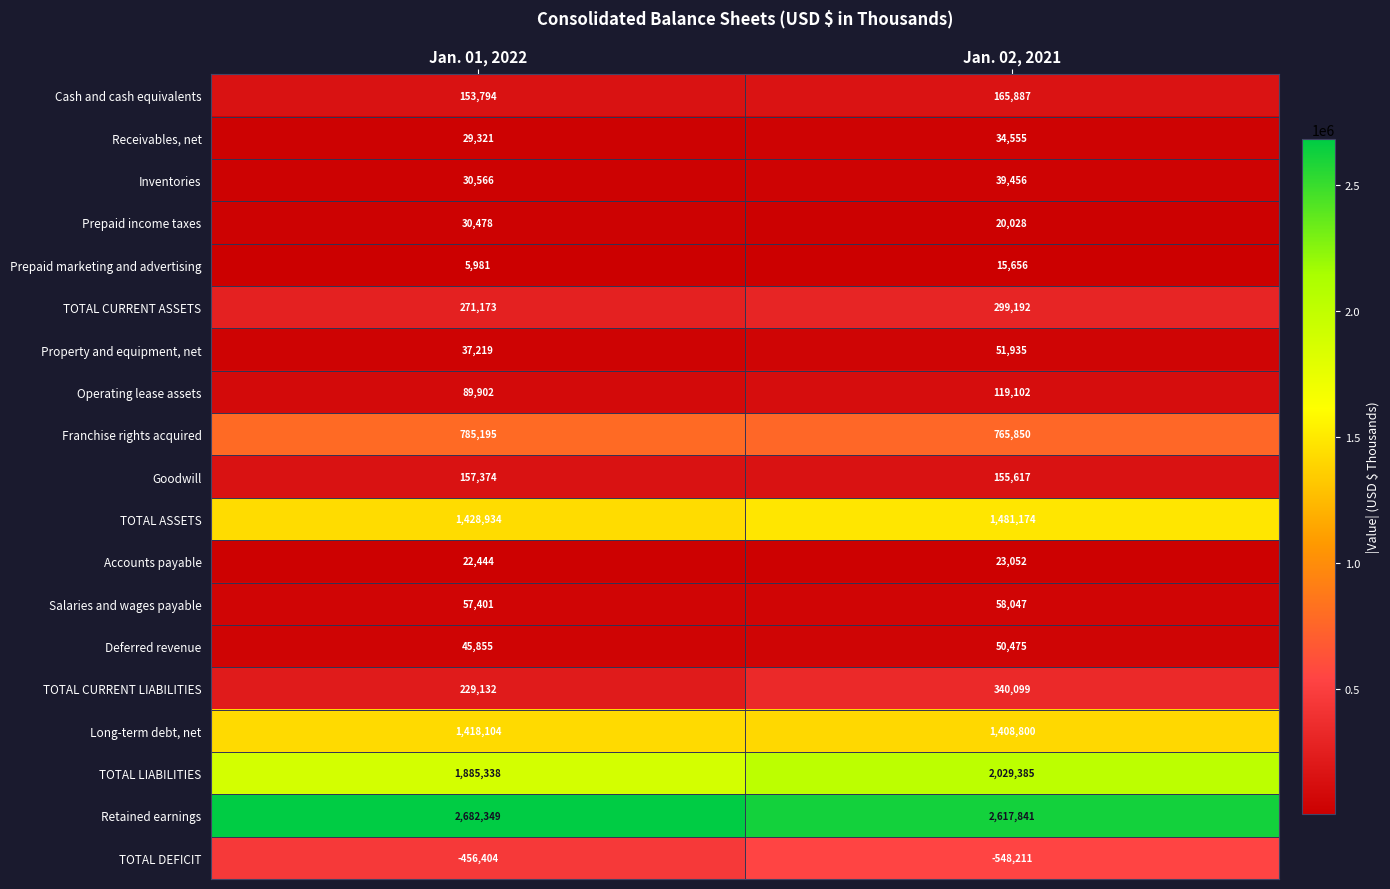

Which series has the largest total across all categories?

Retained earnings